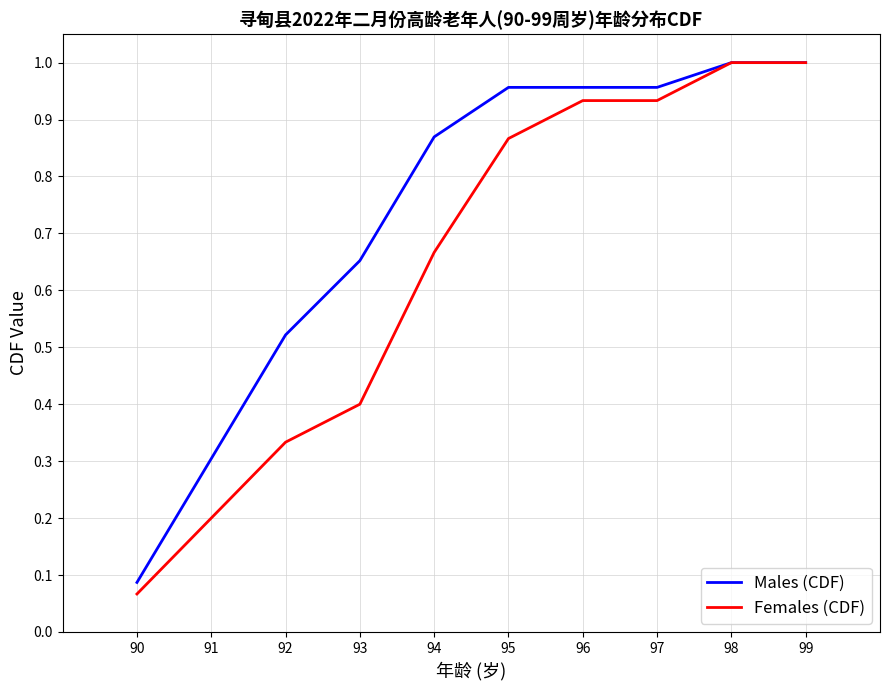

What is the sum of the Females (CDF) values at 97 and 95?

1.8